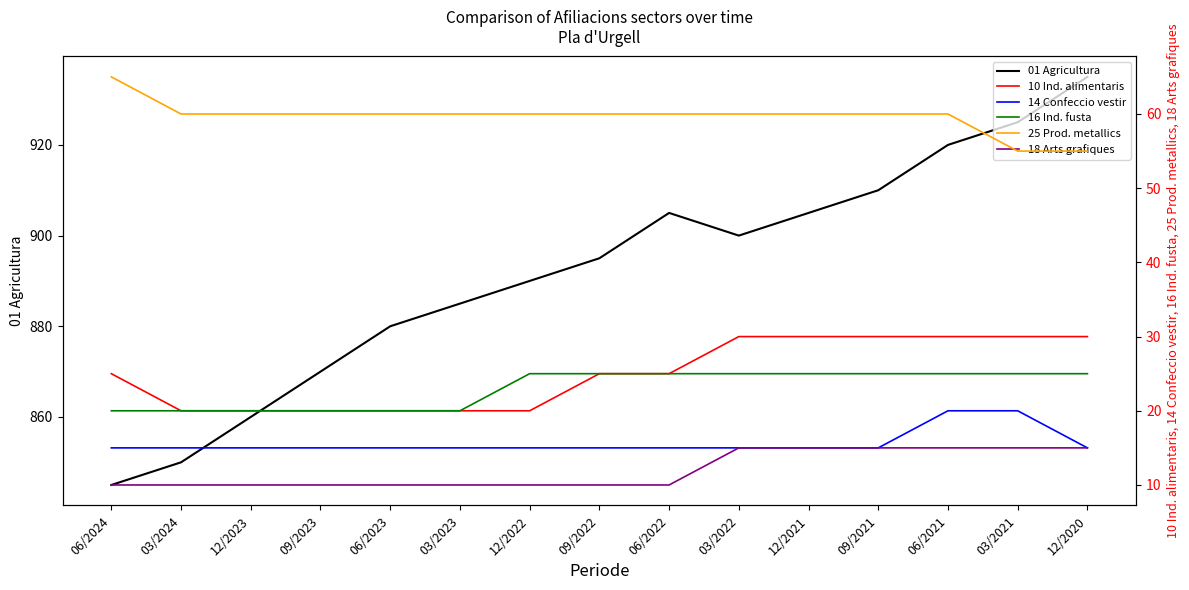

What is the label of the 5th point from the right?

12/2021